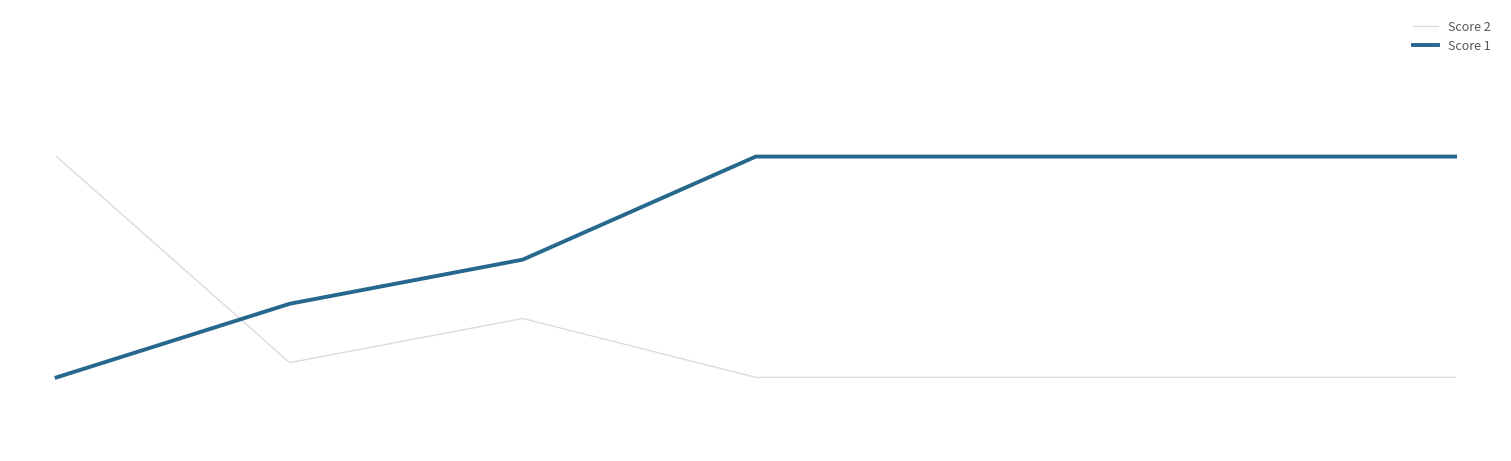

What is the average value of the Score 2 series?

3